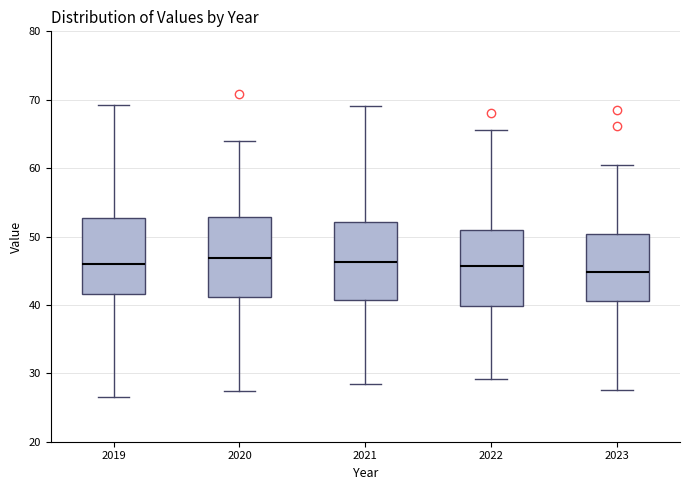

Reading left to right, transcribe this box plot: for each box, give where its median line is, the range the box spans, and where its two whiskers end, as read against the y-axis. The values are not printed on the chart, so give them approximately, as read against the axis.

2019: median 46, box 42 to 53, whiskers 27 to 69
2020: median 47, box 41 to 53, whiskers 27 to 64
2021: median 46, box 41 to 52, whiskers 29 to 69
2022: median 46, box 40 to 51, whiskers 29 to 66
2023: median 45, box 41 to 50, whiskers 28 to 60